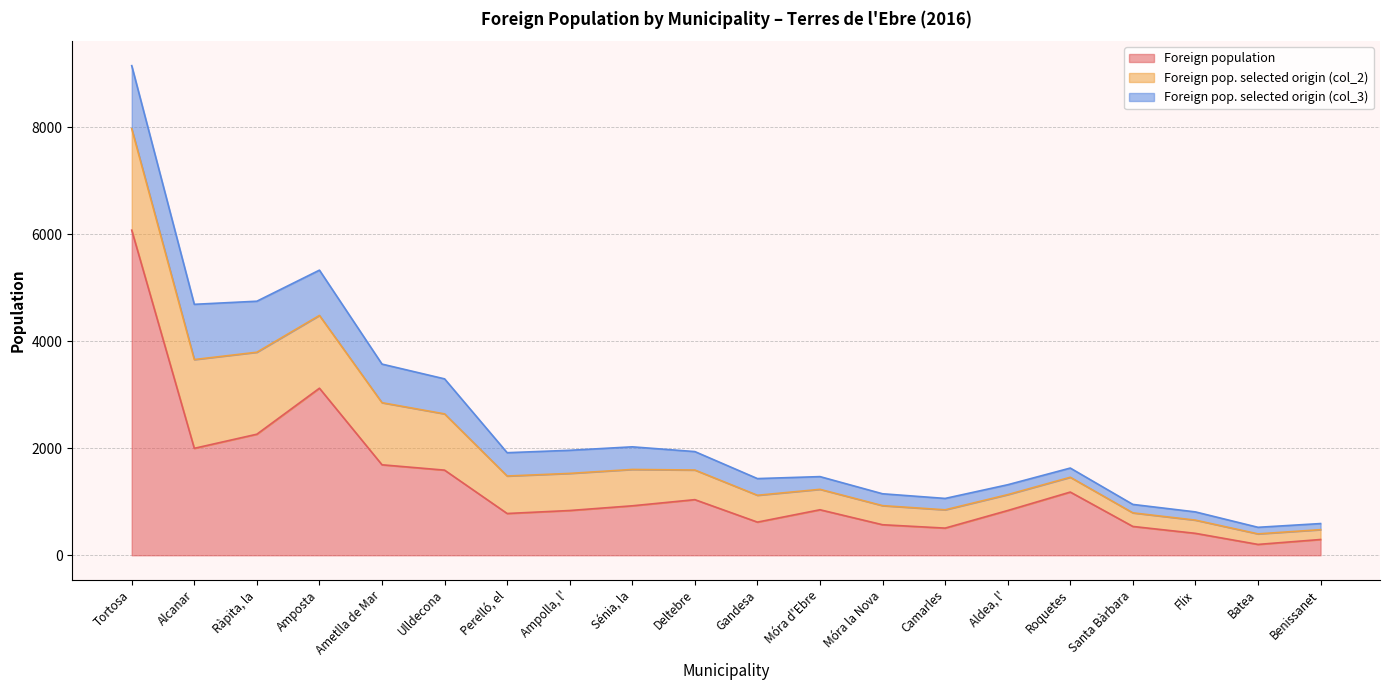

Between Ametlla de Mar and Deltebre, which series saw the biggest shift?

Foreign population